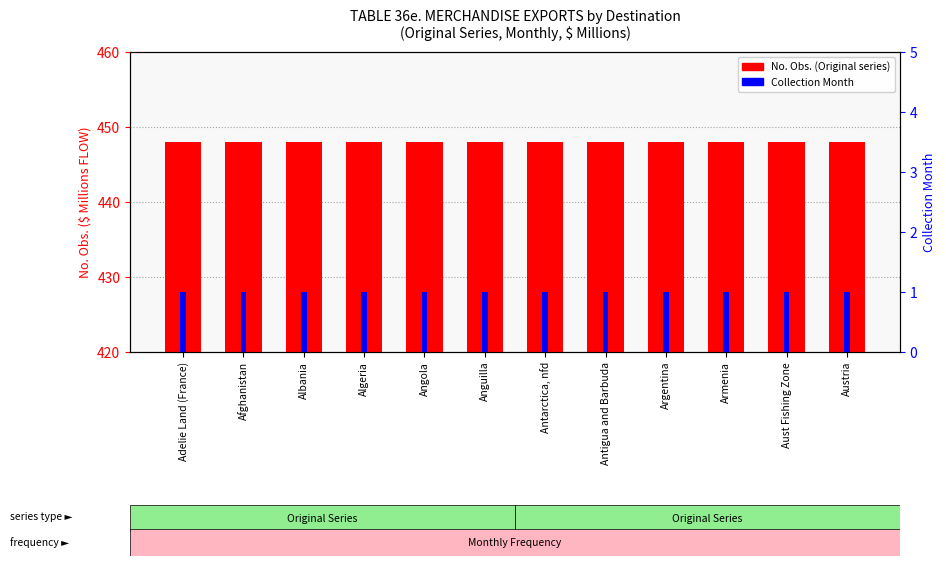

Is the value of Collection Month at Algeria greater than the value of No. Obs. (adjusted) at Albania?

No